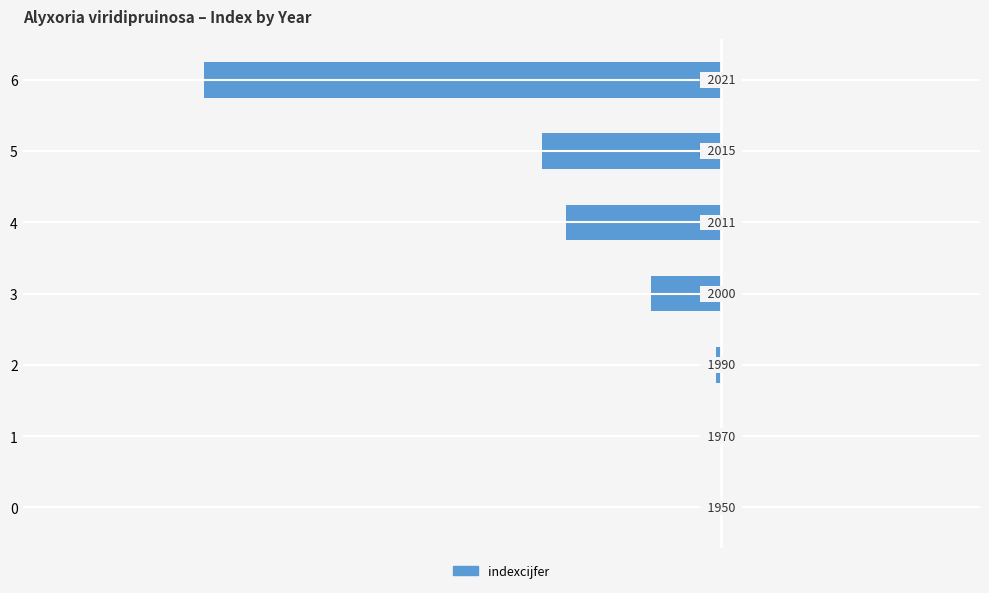

What is the difference between the second highest and minimum values?

608